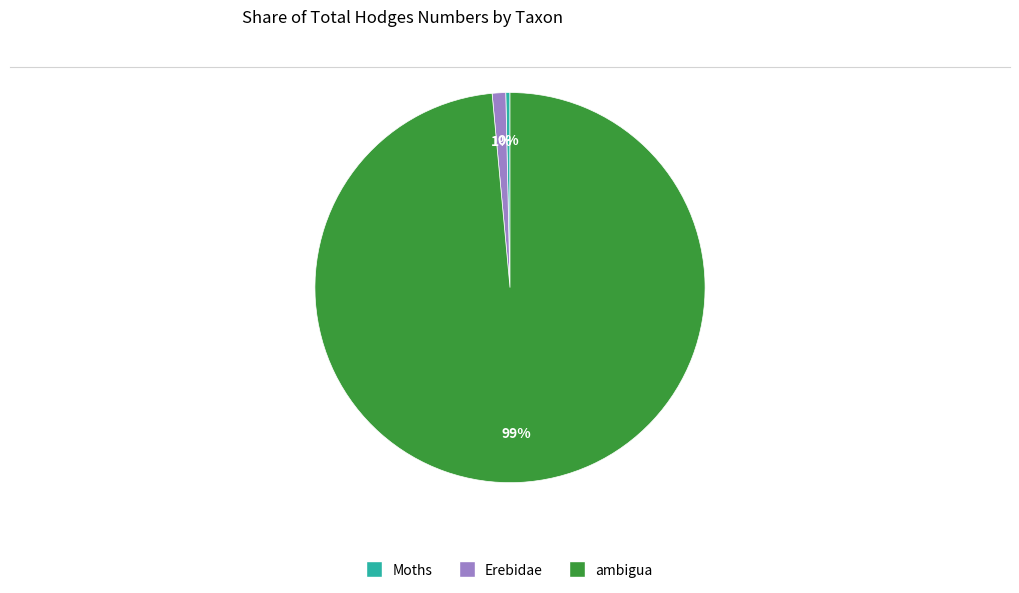

To the nearest percent, what portion does Erebidae represent?

1%